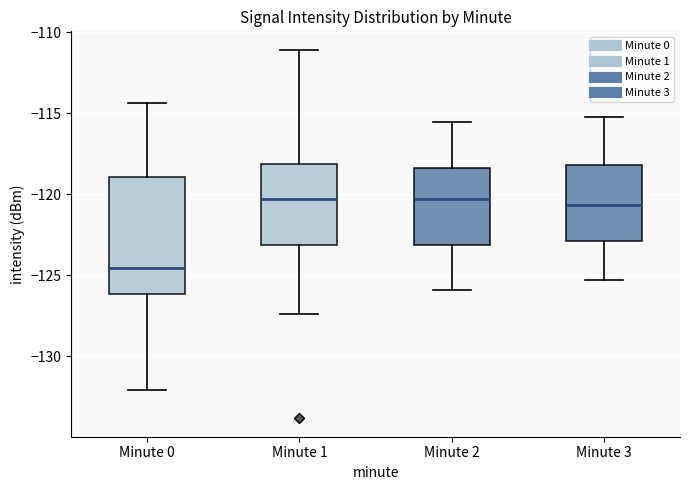

Reading left to right, read every box against the y-axis: the position of its median line, the range the box covers, and the ends of its whiskers. The values are not printed on the chart, so give them approximately, as read against the axis.

Minute 0: median -124.5, box -126.0 to -119.0, whiskers -132.0 to -114.5
Minute 1: median -120.5, box -123.0 to -118.0, whiskers -127.5 to -111.0
Minute 2: median -120.5, box -123.0 to -118.5, whiskers -126.0 to -115.5
Minute 3: median -120.5, box -123.0 to -118.0, whiskers -125.5 to -115.0